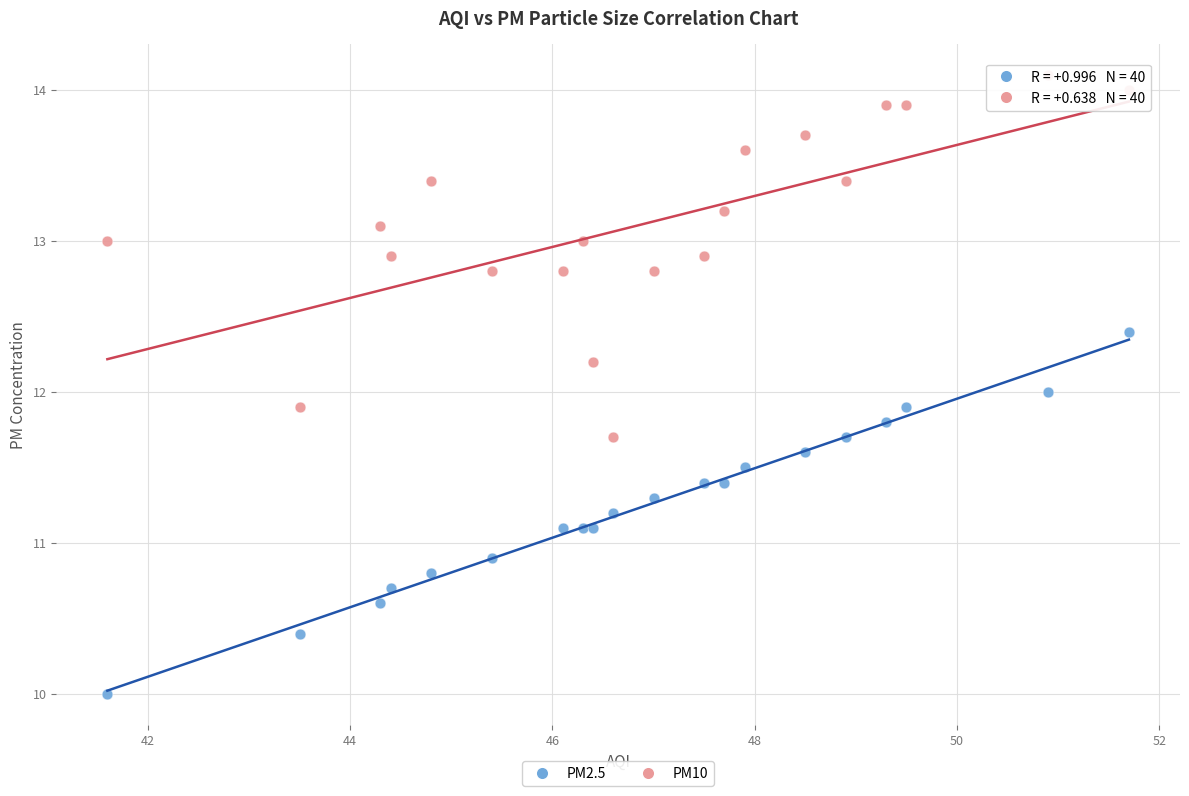

Which series contains the lowest Y value?

PM2.5